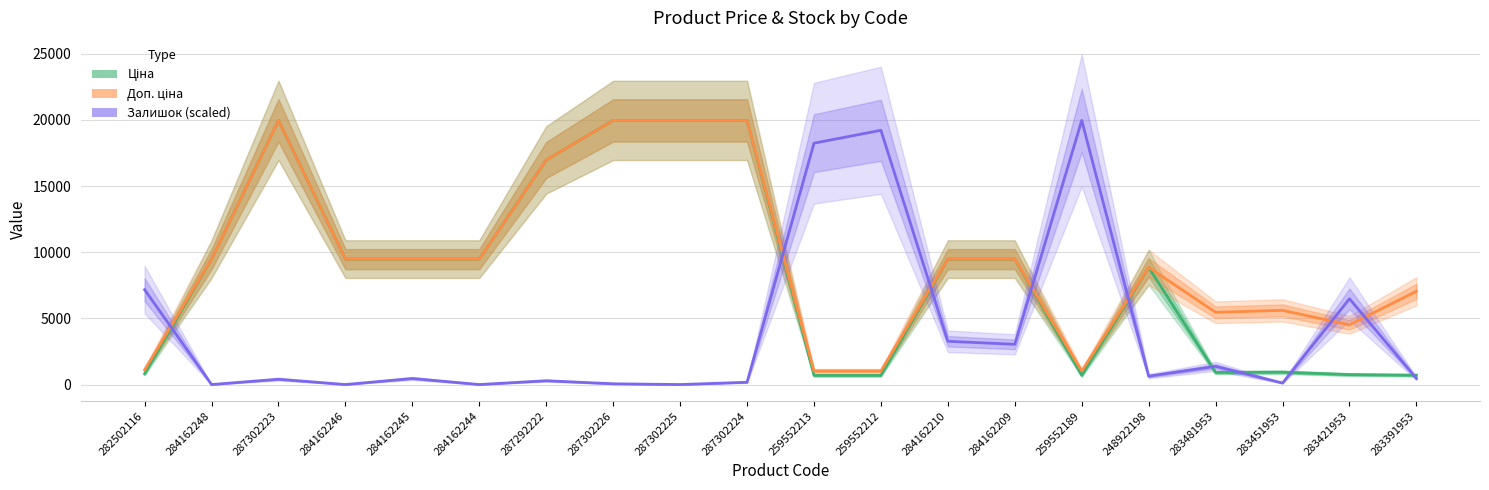

How many lines are shown in the chart?

3